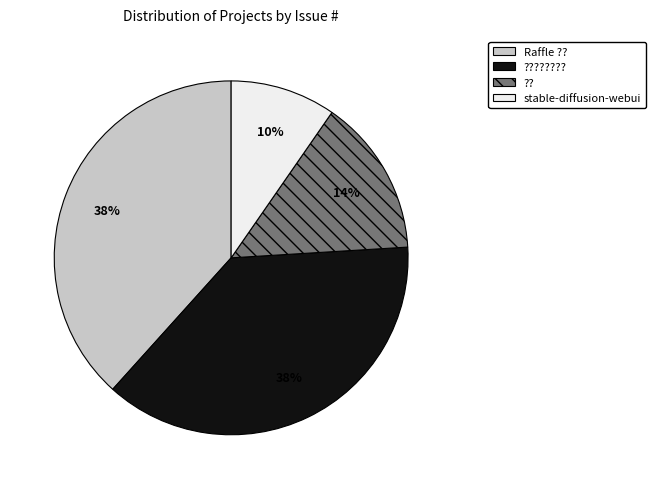

Is the sum of ???????? and ?? greater than half?

Yes